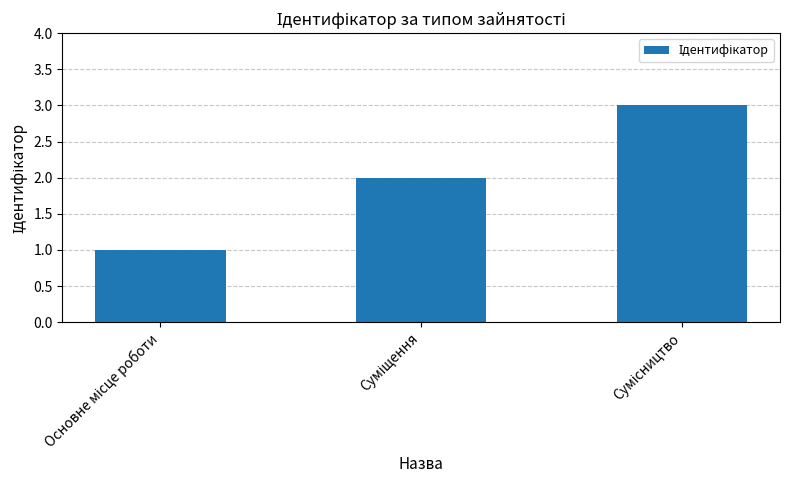

What is the maximum value shown in the chart?

3